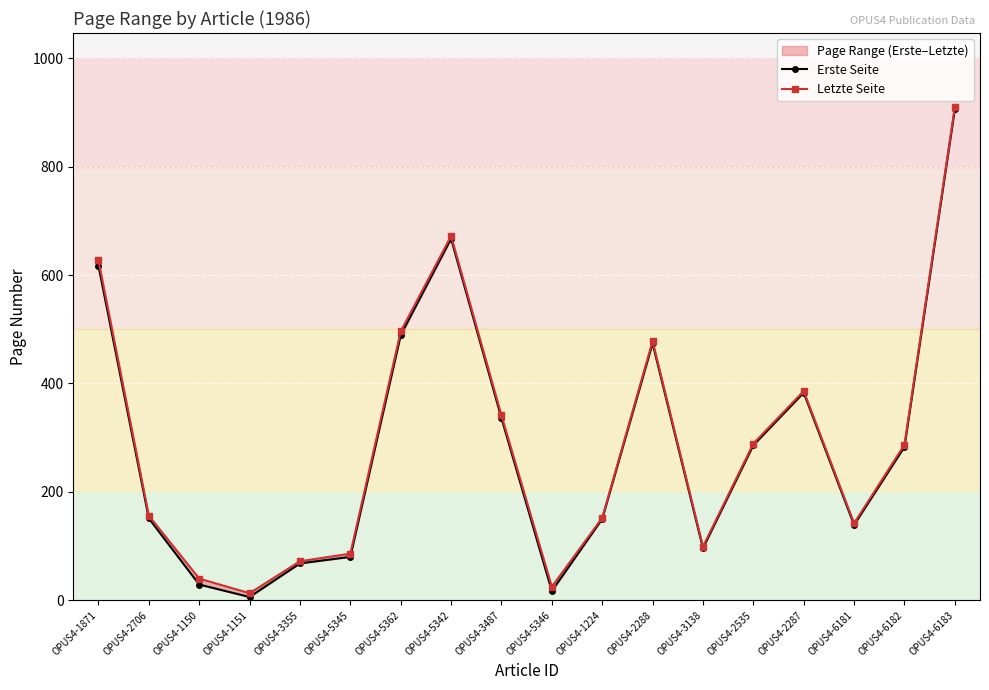

True or false: Letzte Seite has a value of 33 at OPUS4-5346.

False